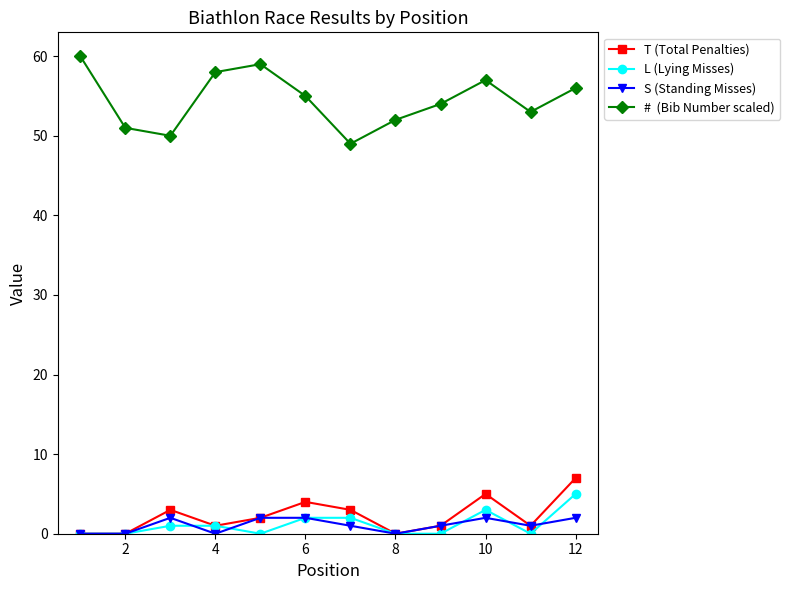

What is the greatest value displayed?

60